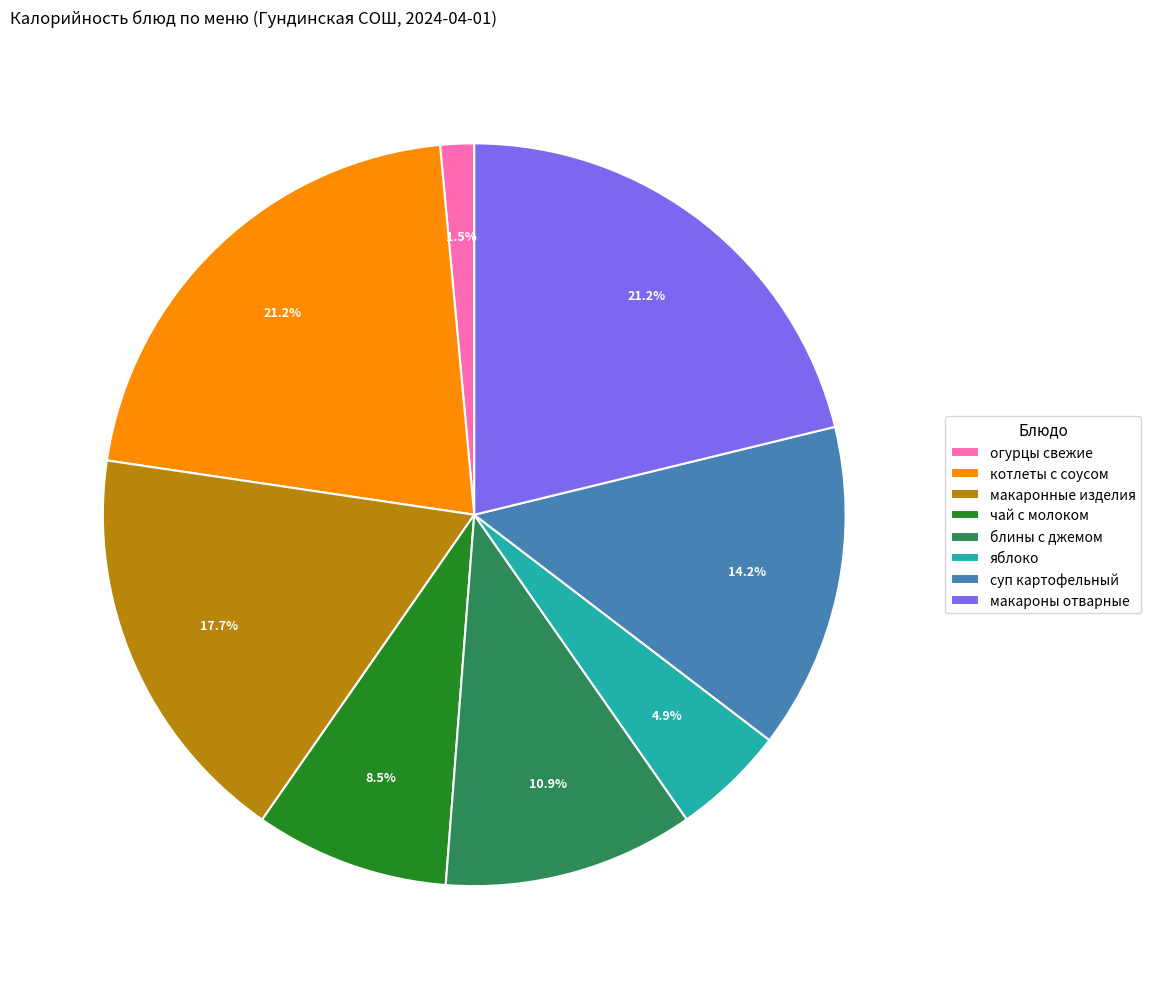

Does макароны отварные account for over 50% of the chart?

No